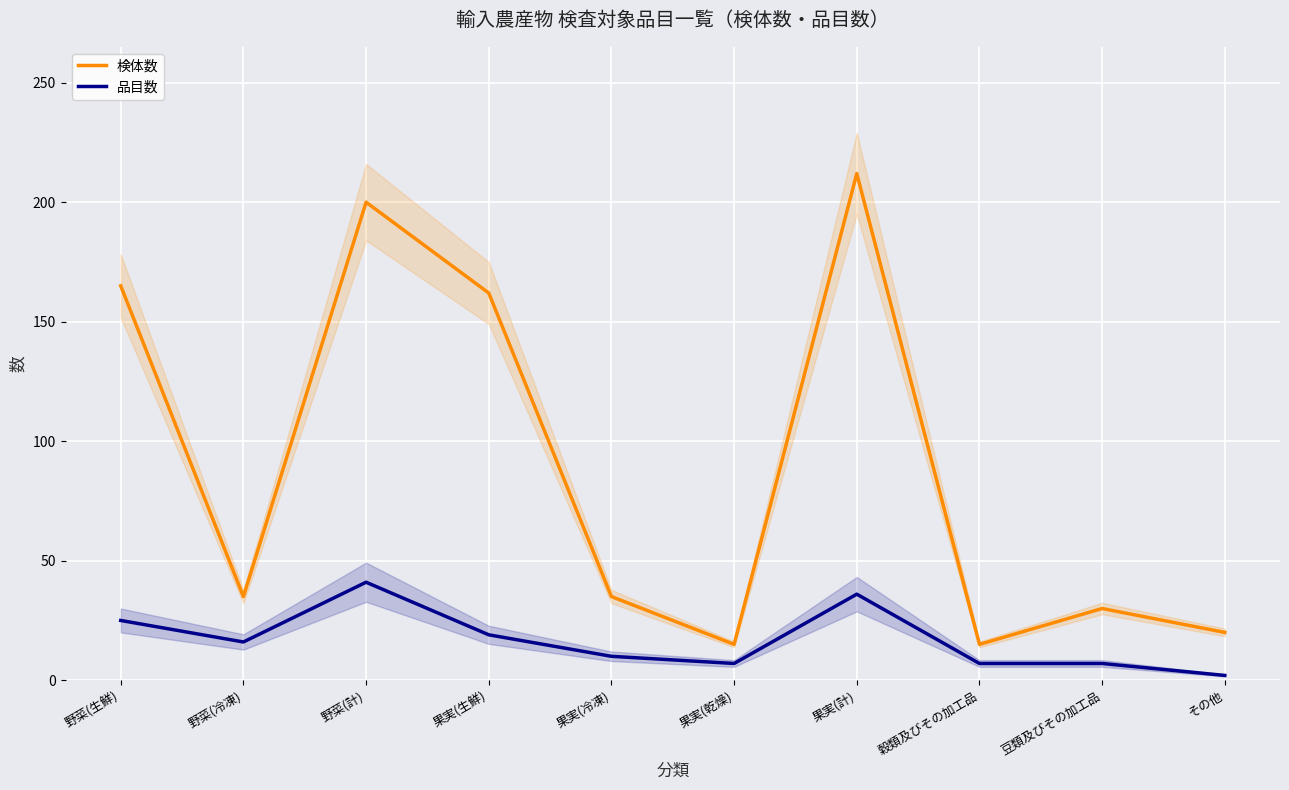

Which series has the widest spread of values?

検体数